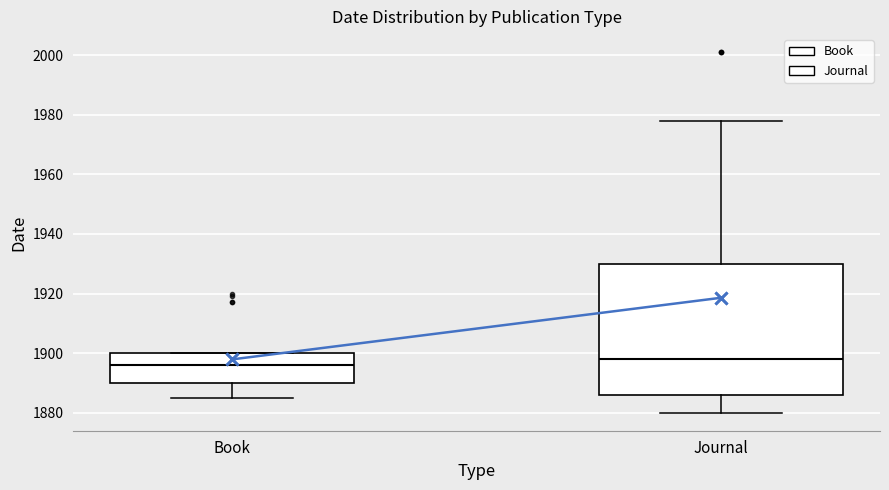

Reading left to right, transcribe this box plot: for each box, give where its median line is, the range the box spans, and where its two whiskers end, as read against the y-axis. The values are not printed on the chart, so give them approximately, as read against the axis.

Book: median 1896, box 1890 to 1900, whiskers 1886 to 1900
Journal: median 1898, box 1886 to 1930, whiskers 1880 to 1978